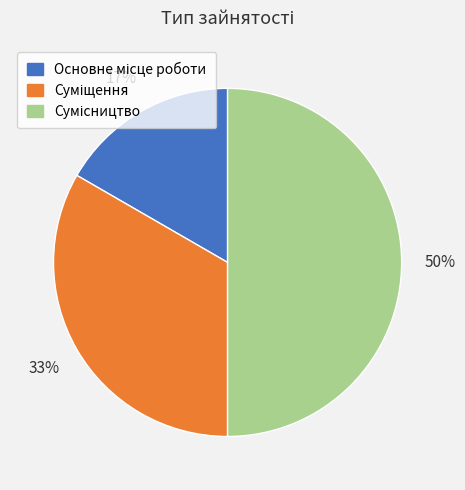

How many slices are in this pie chart?

3